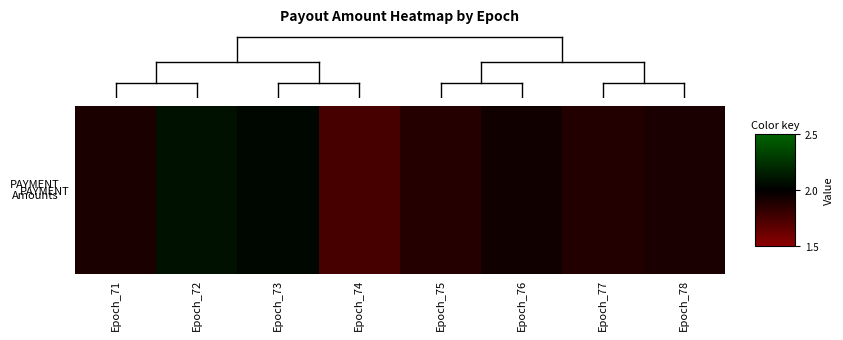

What is the change in value from Epoch_73 to Epoch_75?

-0.2